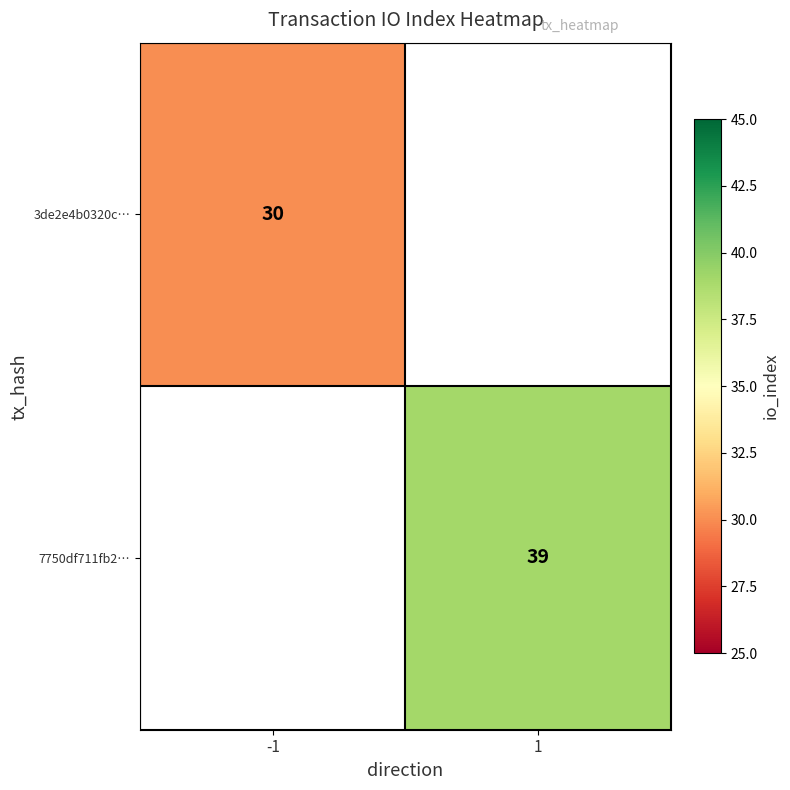

How many distinct data groups are displayed?

2